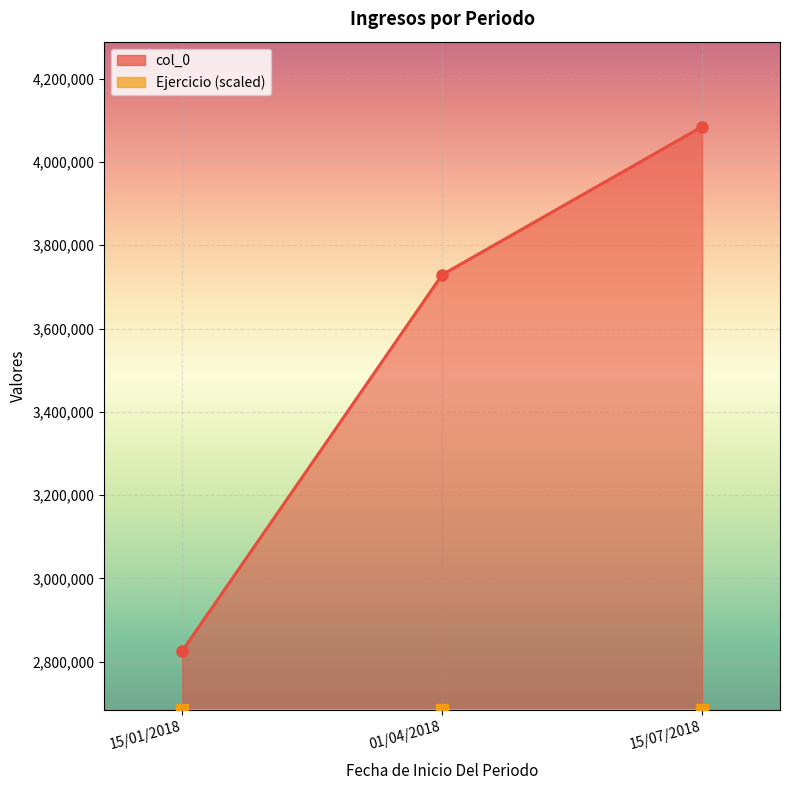

What is the difference between the second highest and minimum values?

903637